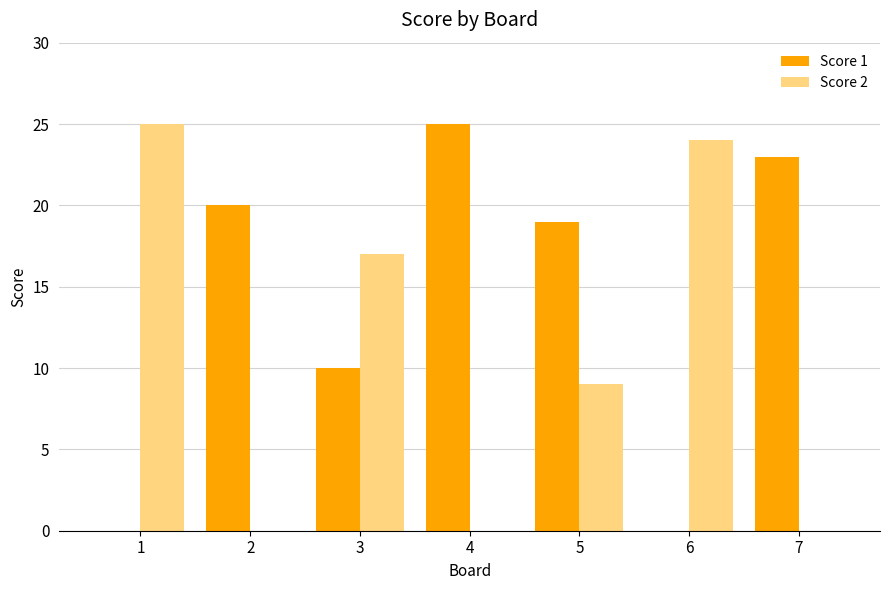

What is the maximum value for Score 1?

25